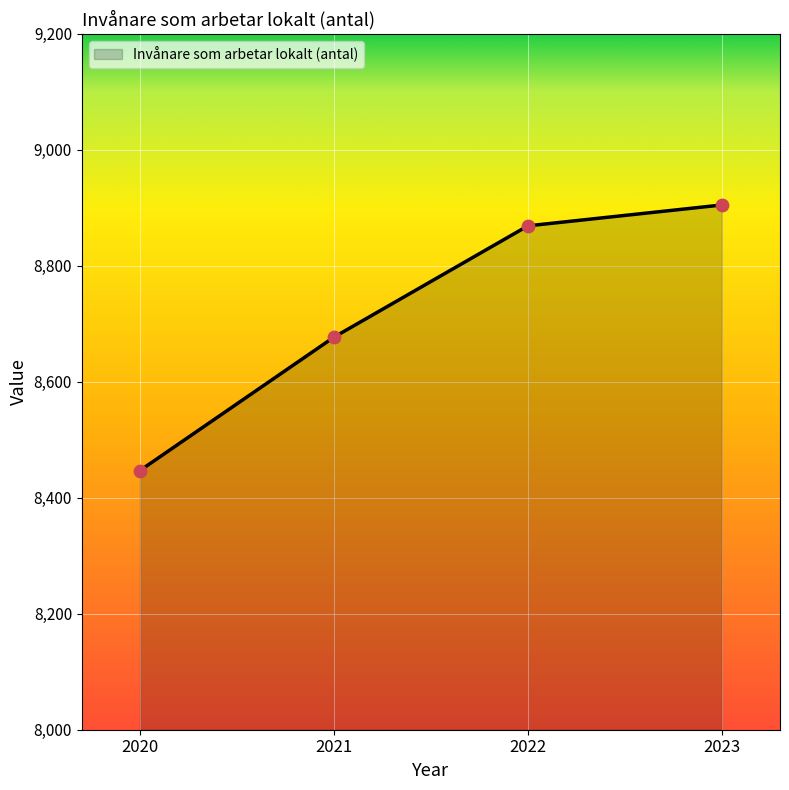

Which has a higher value, 2023 or 2022?

2023